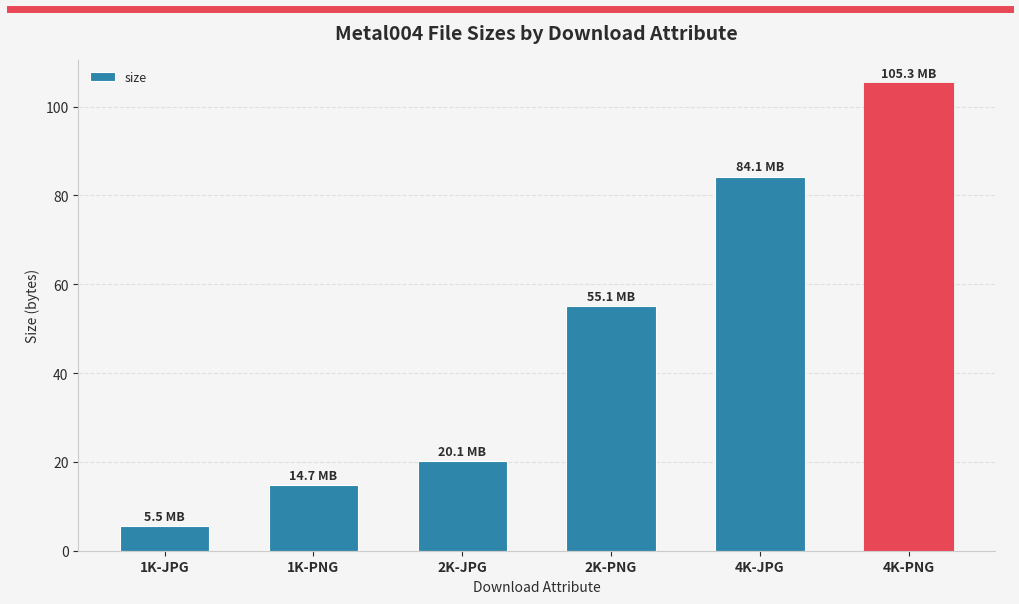

Which has a higher value, 2K-JPG or 1K-JPG?

2K-JPG